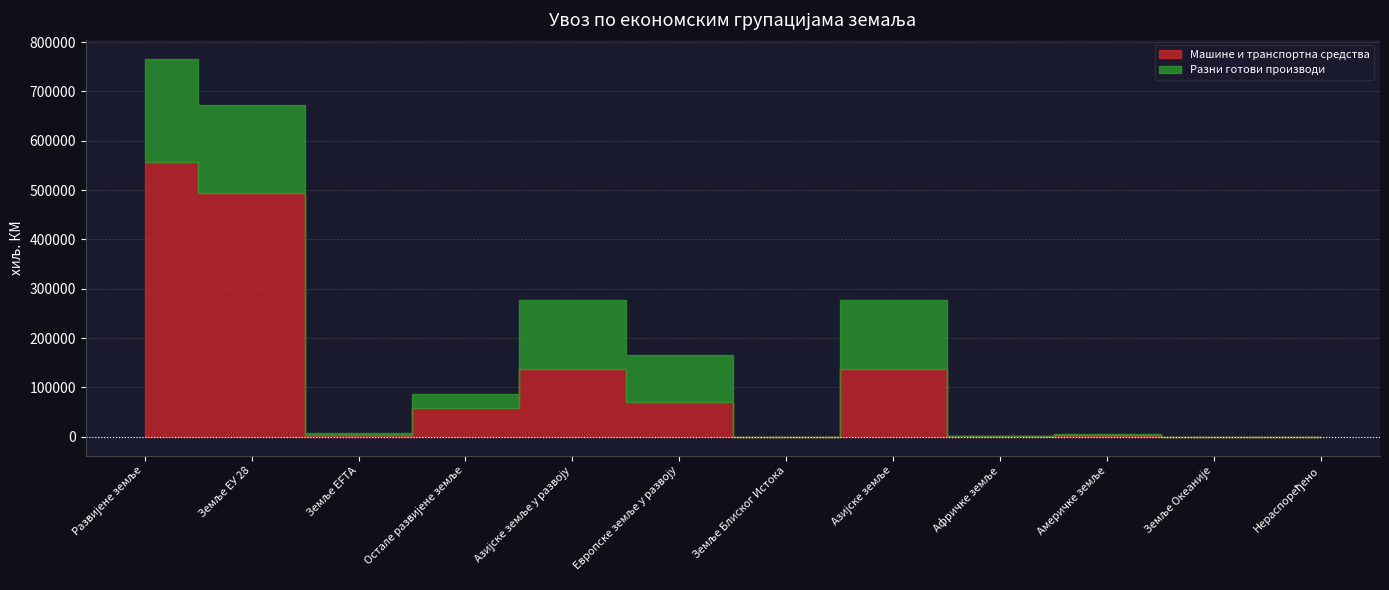

Reading left to right, list all the values displayed in this chart.

Машине и транспортна средства: 557606	494299	4147	59160	137691	70044	17	137691	485	3059	0	155
Разни готови производи: 208693	177766	2481	28447	139338	94793	28	139338	607	1699	48	232